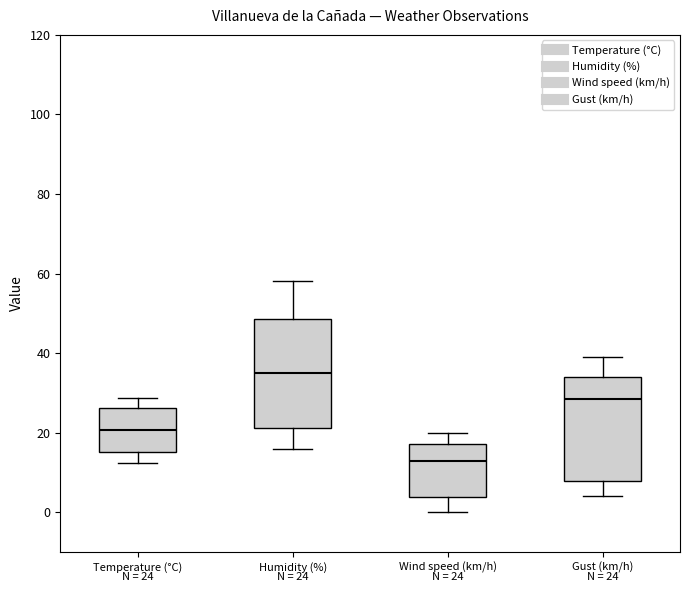

Which box has the lowest median line?

Wind speed (km/h)